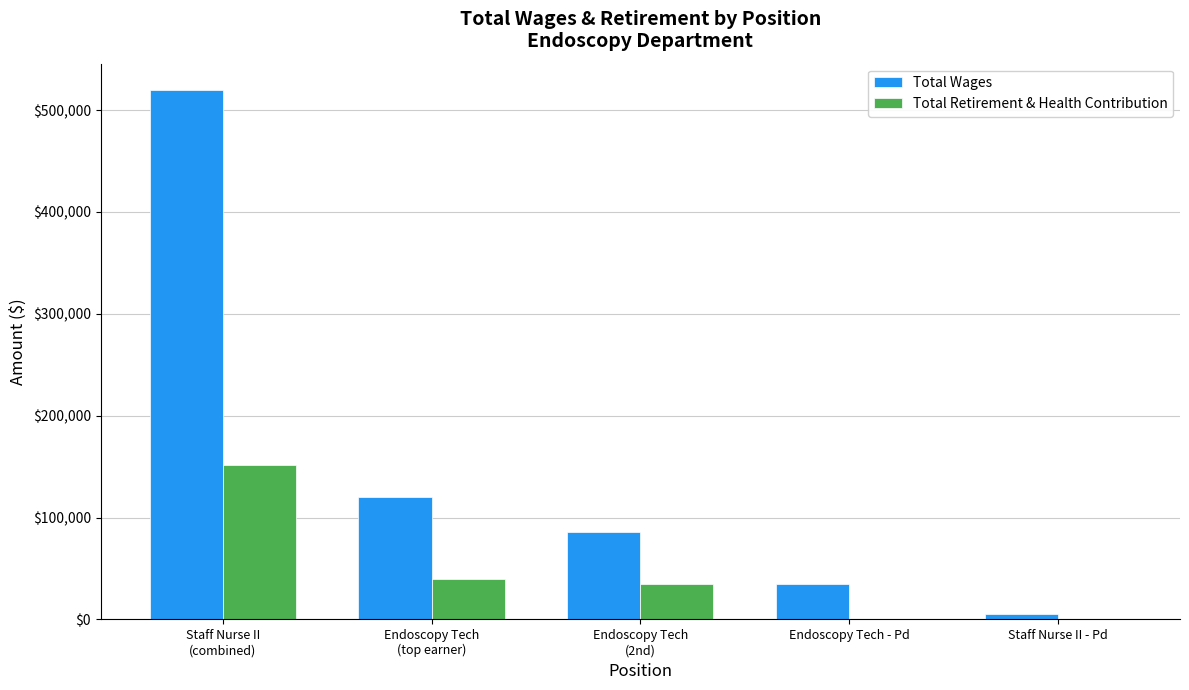

Which category has the highest value in the Total Retirement & Health Contribution series?

Staff Nurse II
(combined)